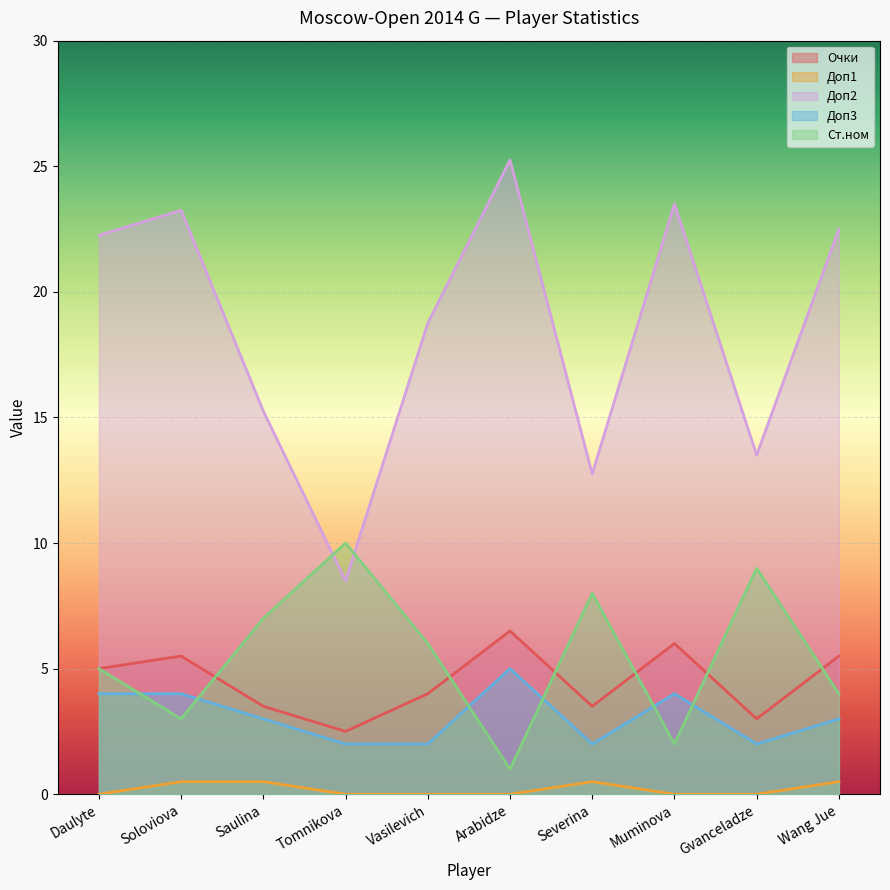

True or false: Доп3 and Доп2 cross at least once.

False